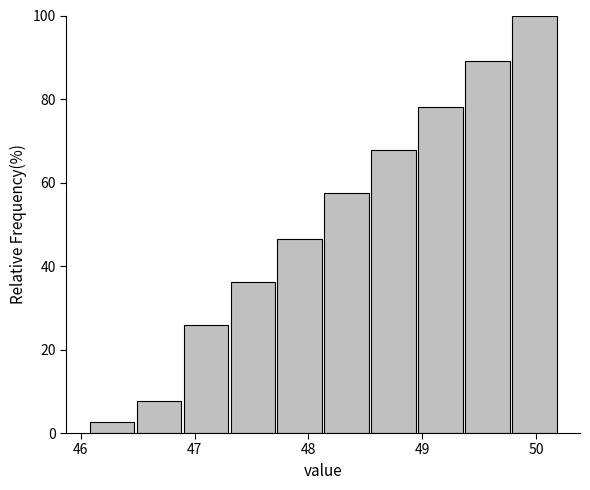

What is the height of the bar covering 46.5 to 46.9 on the x-axis? Neither the bar edges nor the heights are printed on the chart, so give them approximately, as read against the axes.

8